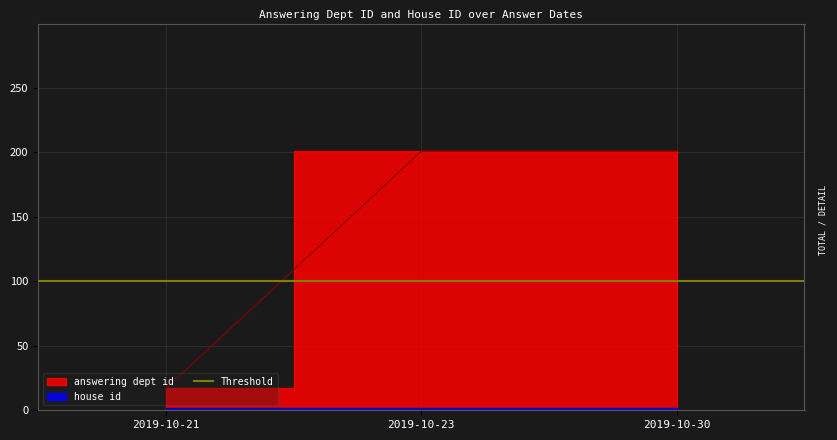

Reading right to left, transcribe all the data shown in this chart.

2019-10-30=201	2019-10-23=201	2019-10-21=17